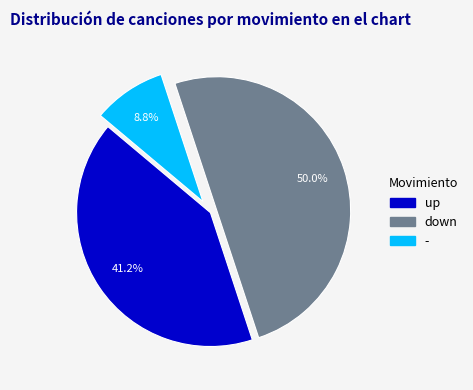

What is the total percentage of up and -?

50.0%